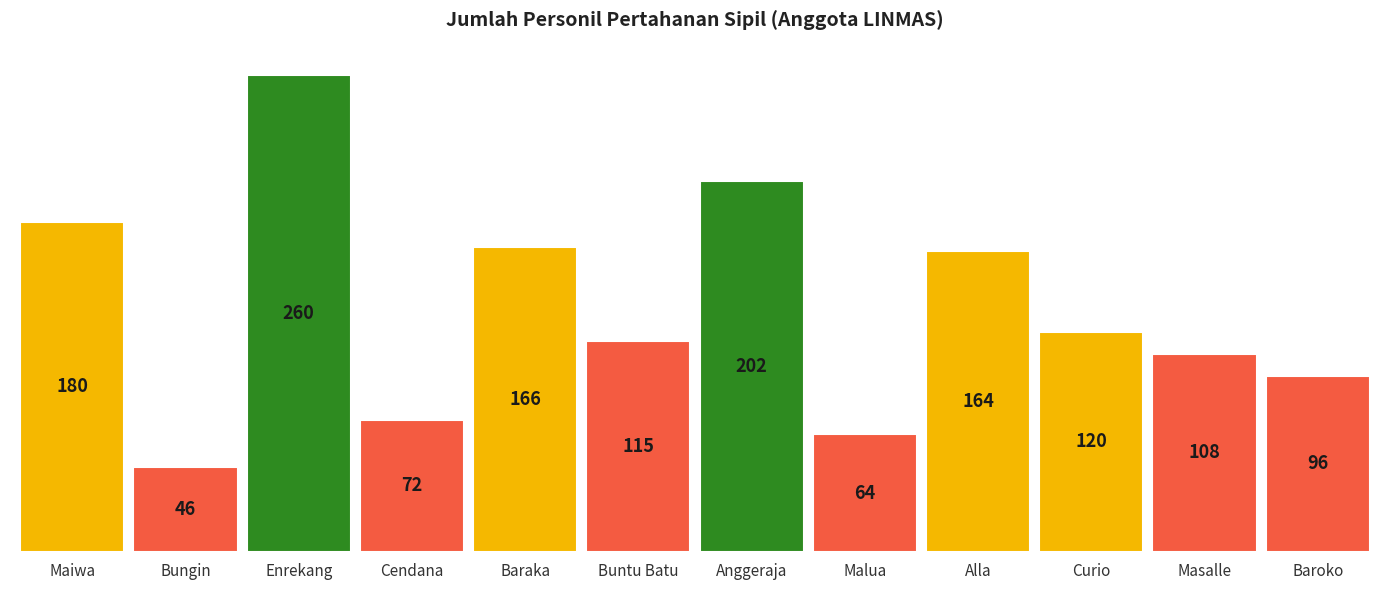

What is the approximate value at Enrekang, to the nearest 50?

250